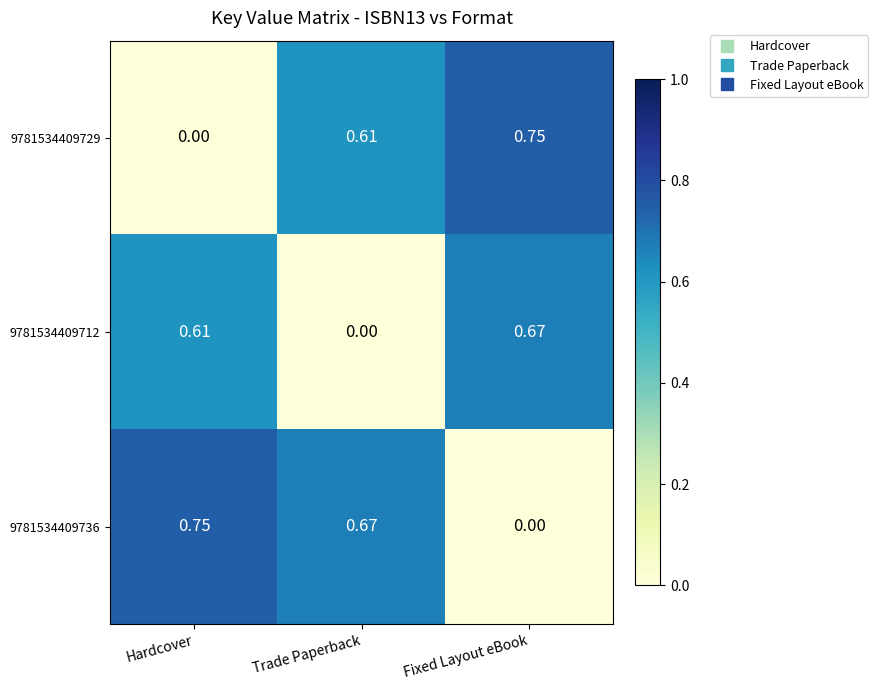

Where is 9781534409712 nearest to the value 0?

Trade Paperback